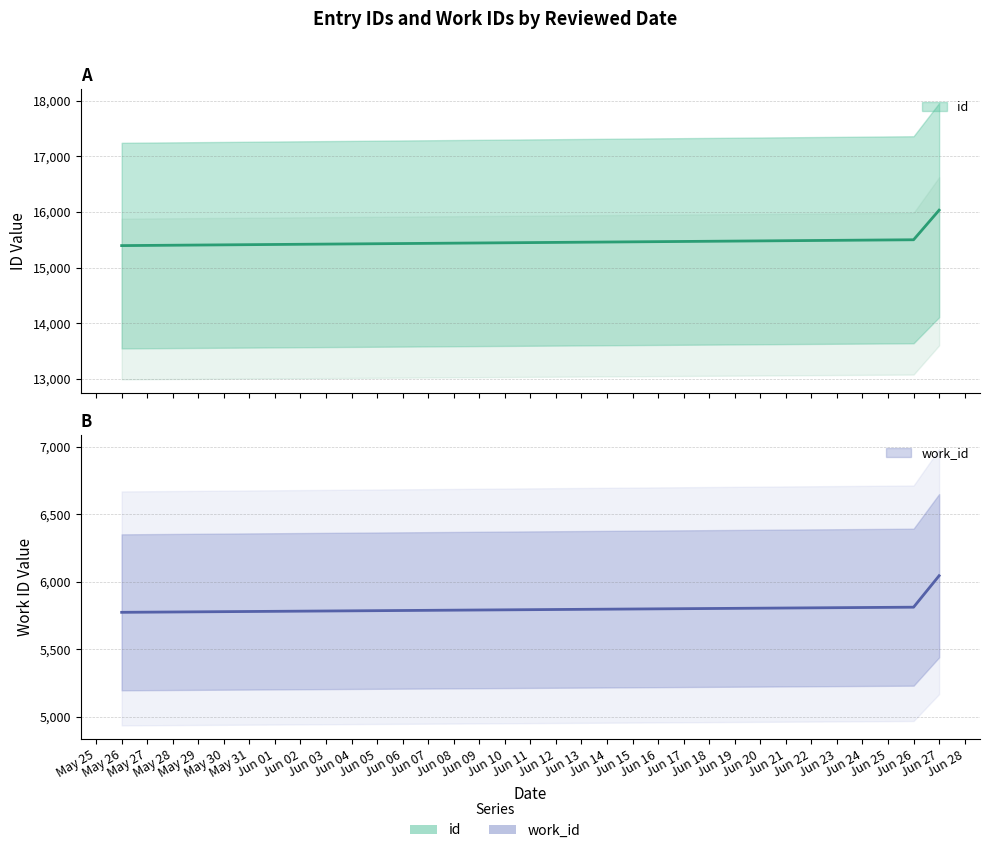

Between May 26 and Jun 26, which series saw the biggest shift?

id